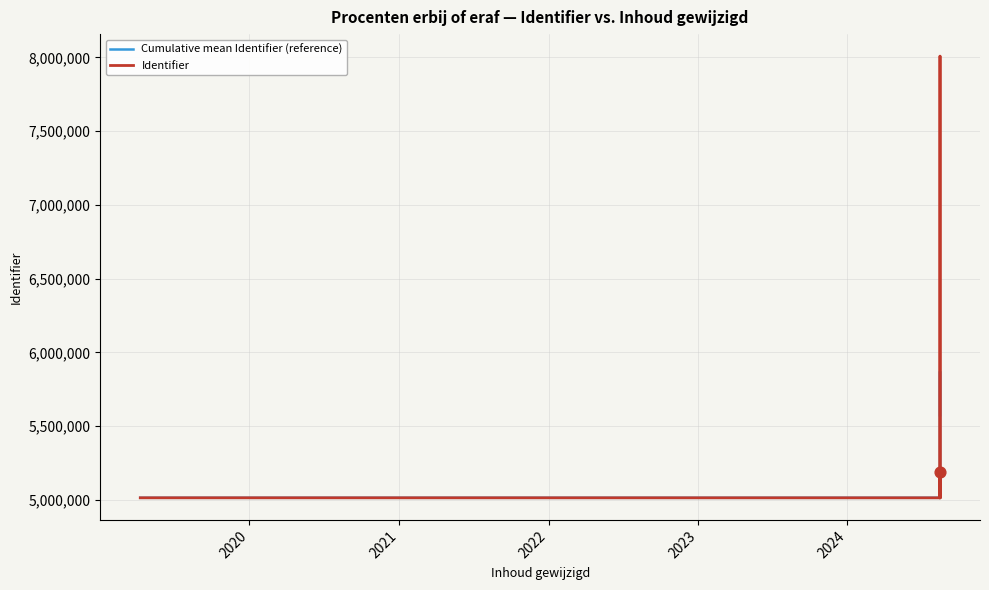

Which series contains the highest Y value?

Identifier